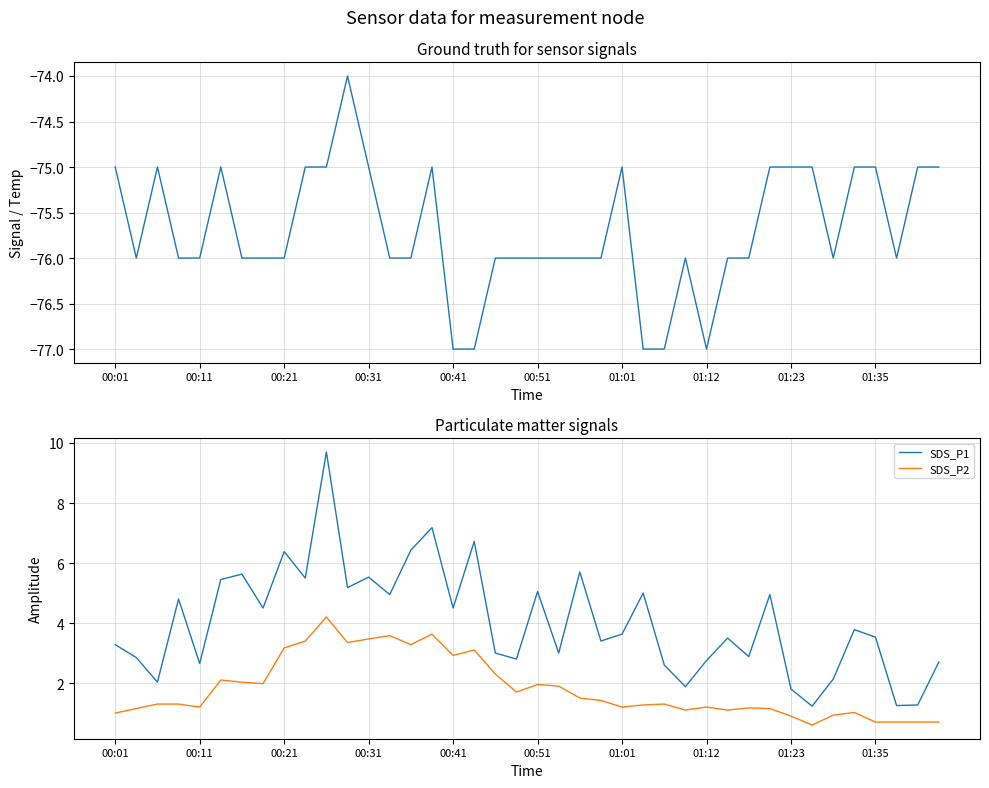

The value of SDS_P2 at 00:41 is 5.1. True or false?

False